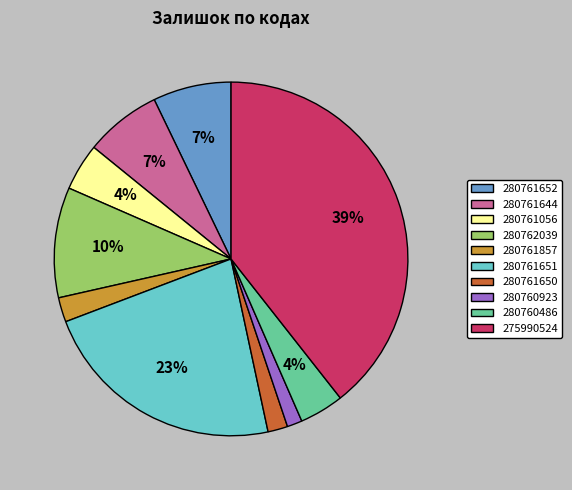

Is there a majority slice in this chart?

No